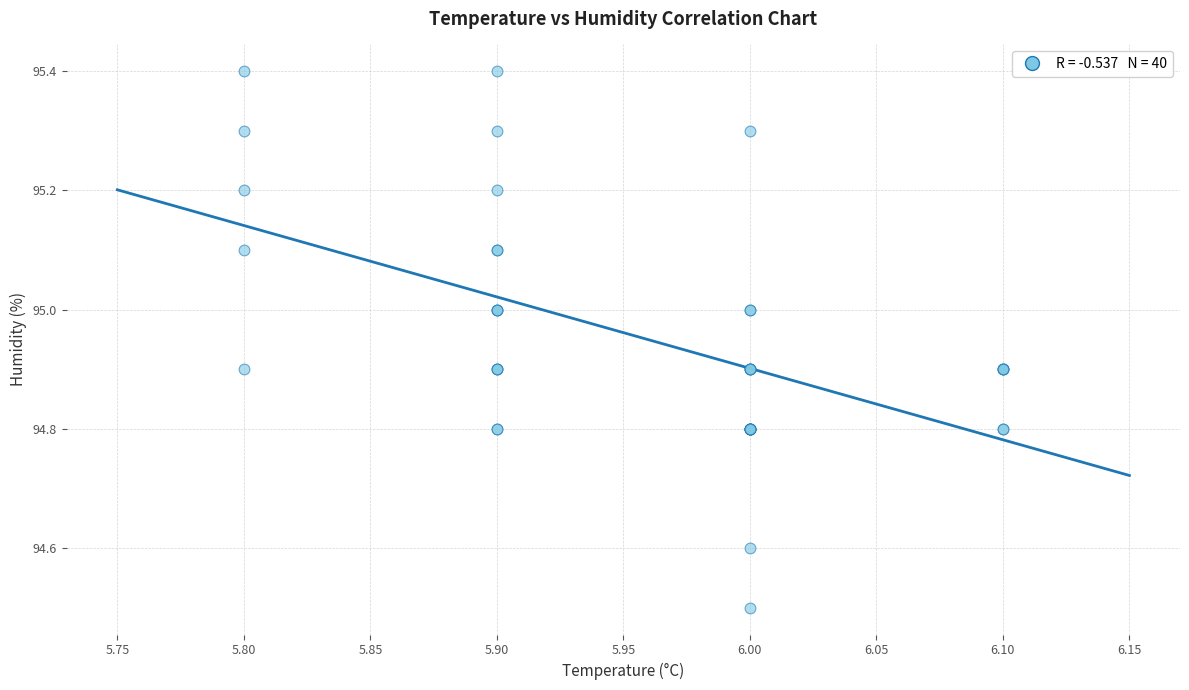

What Y value in the scatter plot is closest to 94?

94.5